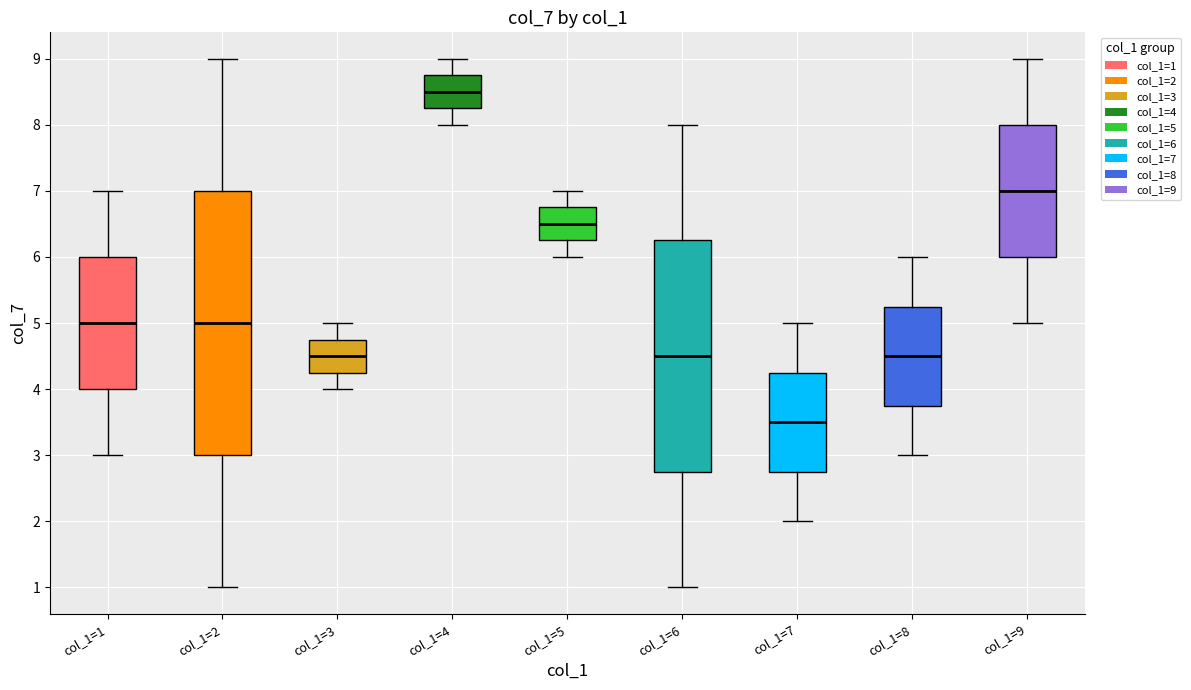

Reading left to right, read every box against the y-axis: the position of its median line, the range the box covers, and the ends of its whiskers. The values are not printed on the chart, so give them approximately, as read against the axis.

col_1=1: median 5.0, box 4.0 to 6.0, whiskers 3.0 to 7.0
col_1=2: median 5.0, box 3.0 to 7.0, whiskers 1.0 to 9.0
col_1=3: median 4.5, box 4.3 to 4.8, whiskers 4.0 to 5.0
col_1=4: median 8.5, box 8.3 to 8.8, whiskers 8.0 to 9.0
col_1=5: median 6.5, box 6.3 to 6.8, whiskers 6.0 to 7.0
col_1=6: median 4.5, box 2.8 to 6.3, whiskers 1.0 to 8.0
col_1=7: median 3.5, box 2.8 to 4.3, whiskers 2.0 to 5.0
col_1=8: median 4.5, box 3.8 to 5.3, whiskers 3.0 to 6.0
col_1=9: median 7.0, box 6.0 to 8.0, whiskers 5.0 to 9.0